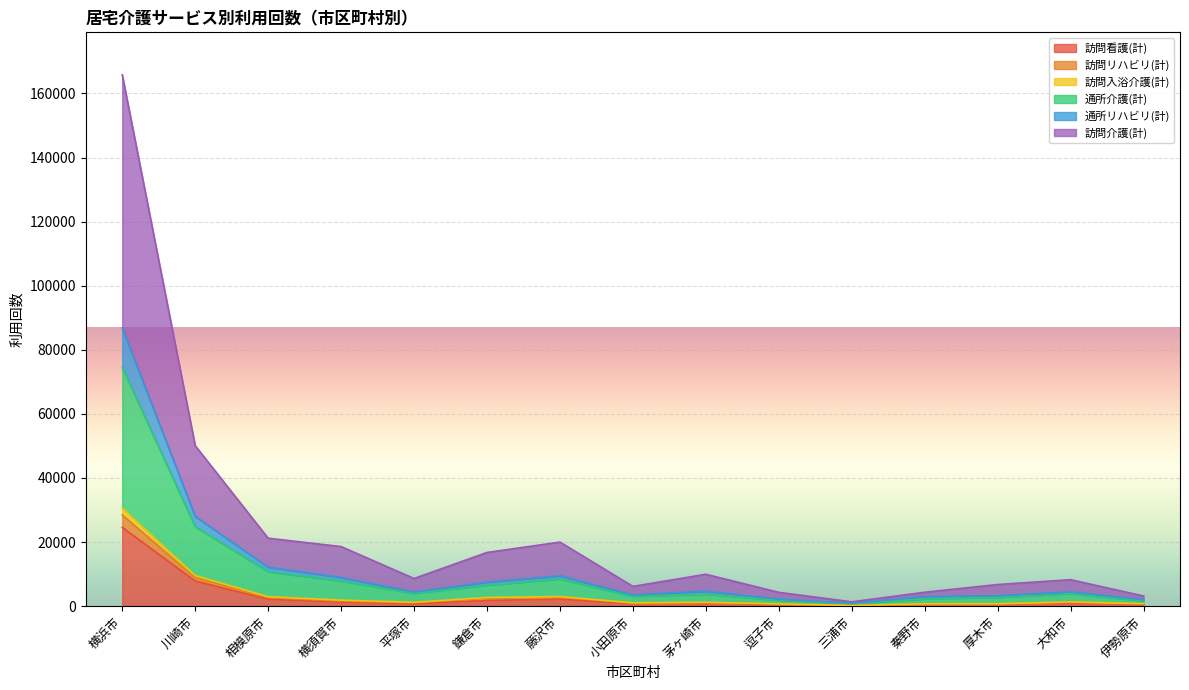

At which category is the sum across all series the highest?

横浜市